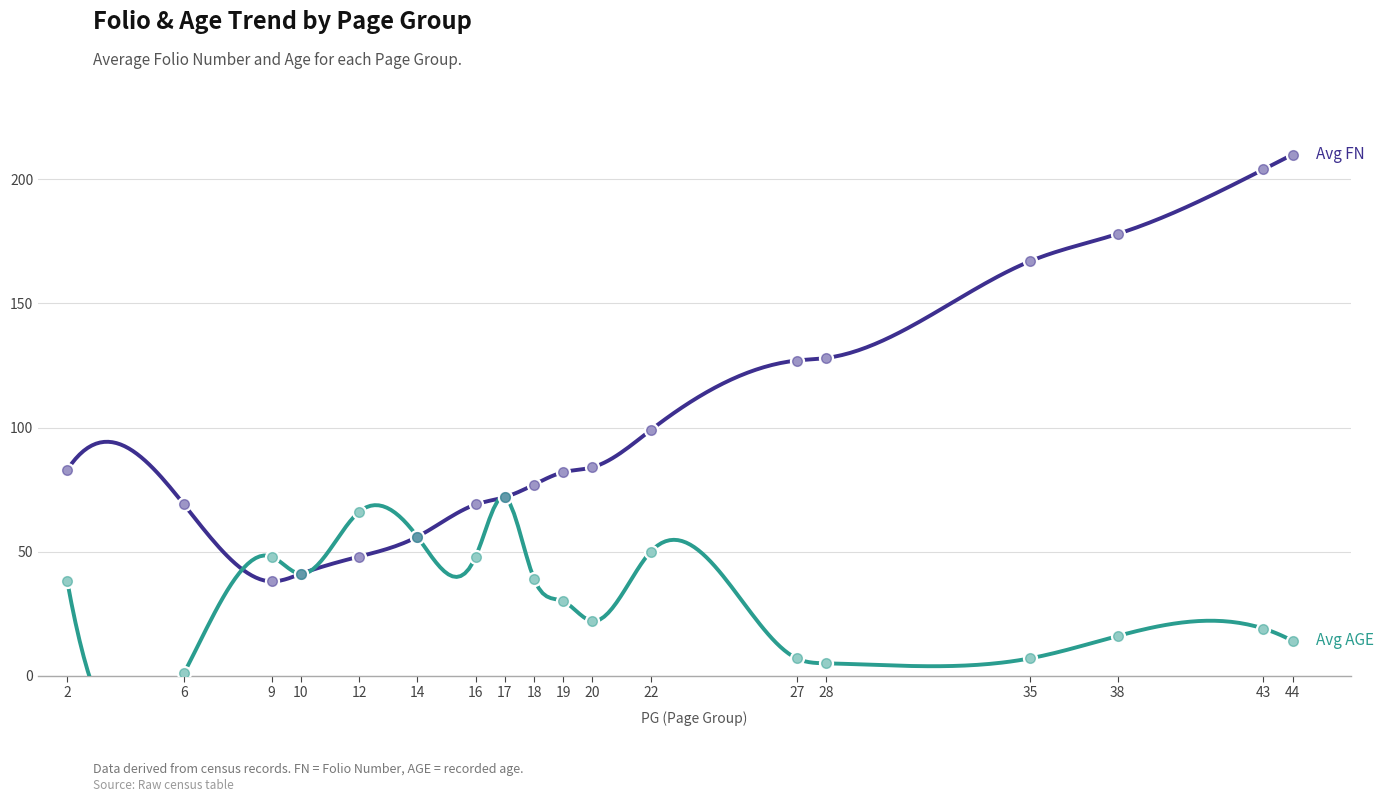

At which label is Avg AGE closest to 36?

2